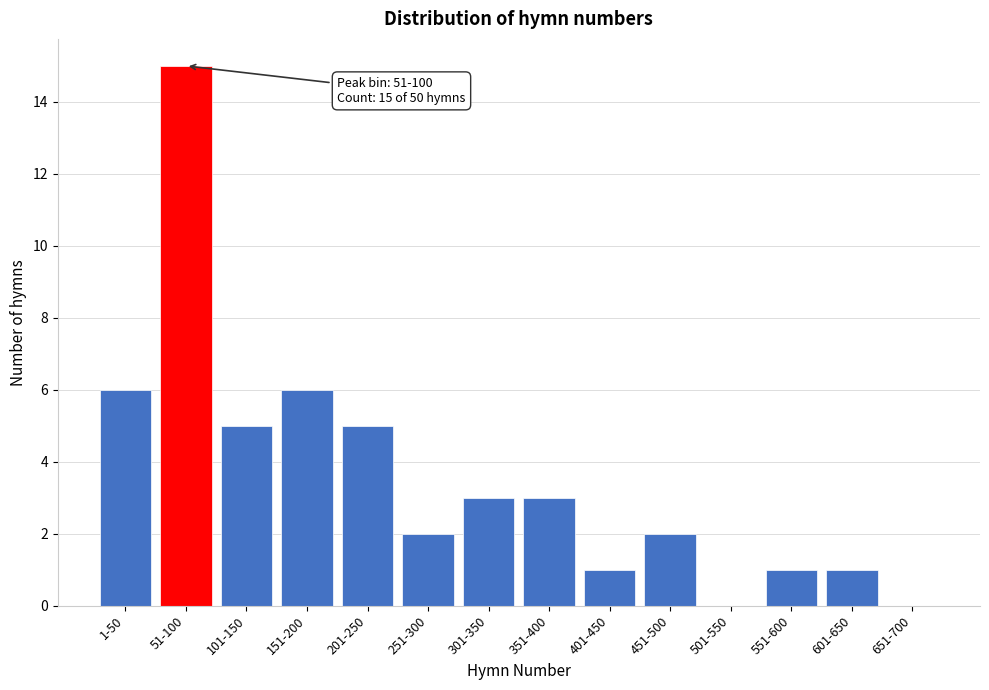

Reading left to right, extract all data points from this chart.

1-50=6	51-100=15	101-150=5	151-200=6	201-250=5	251-300=2	301-350=3	351-400=3	401-450=1	451-500=2	501-550=0	551-600=1	601-650=1	651-700=0